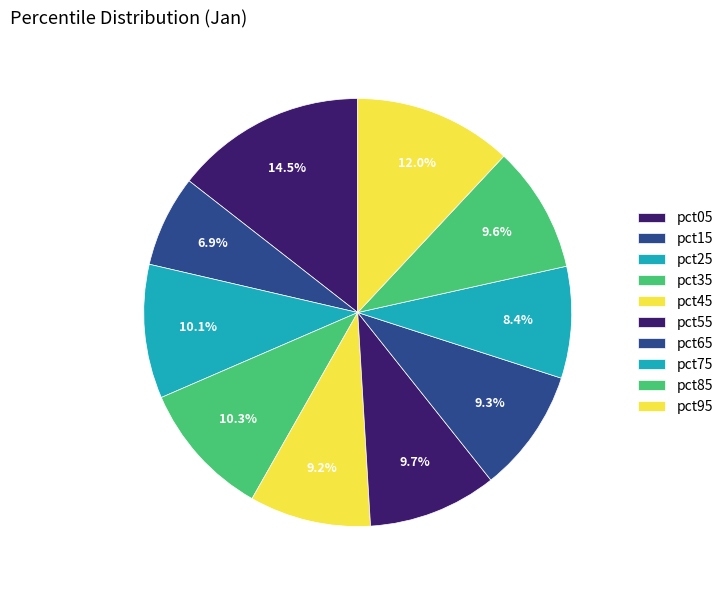

Which slice is the smallest?

pct15